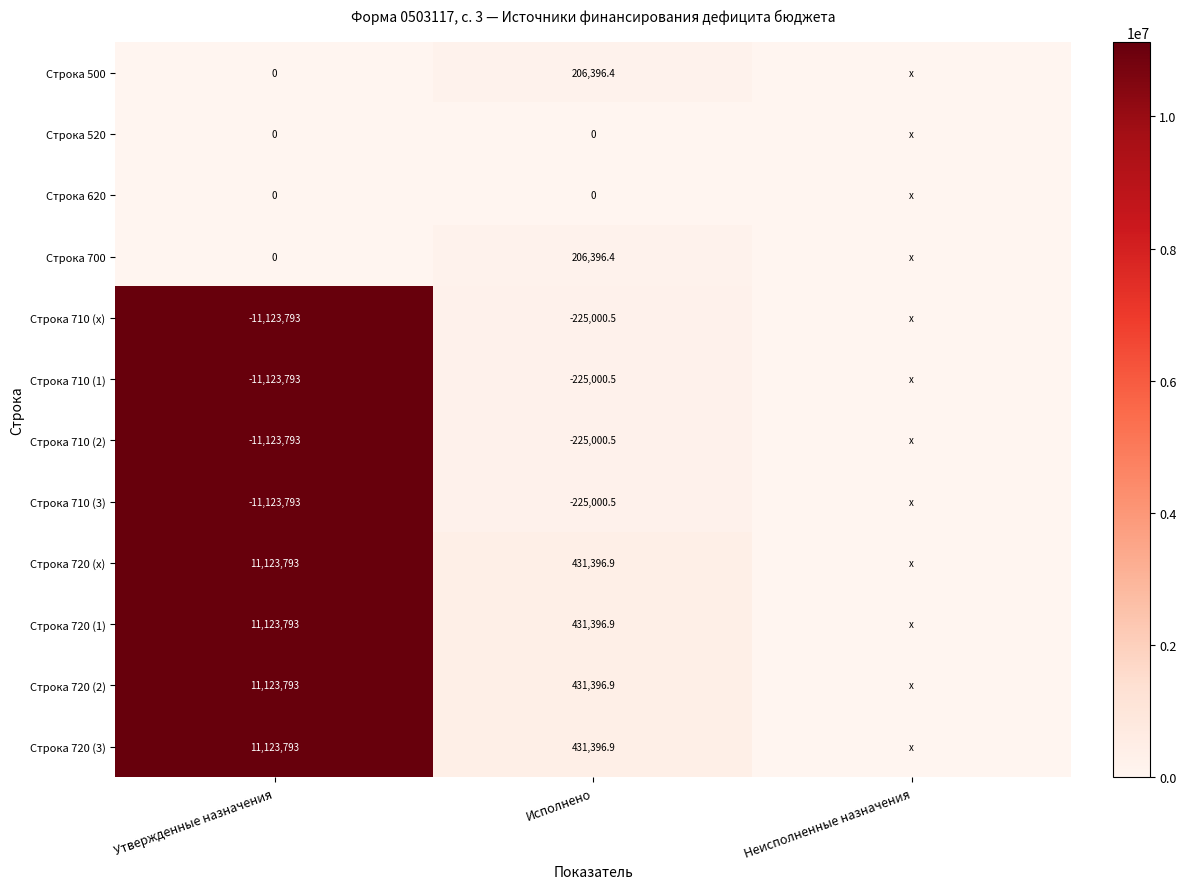

At which category is the sum across all series the highest?

Утвержденные назначения